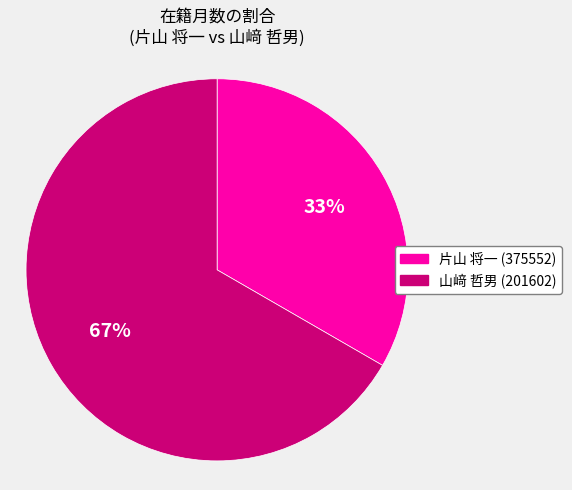

Rank the categories by value from highest to lowest.

山﨑 哲男 (201602), 片山 将一 (375552)